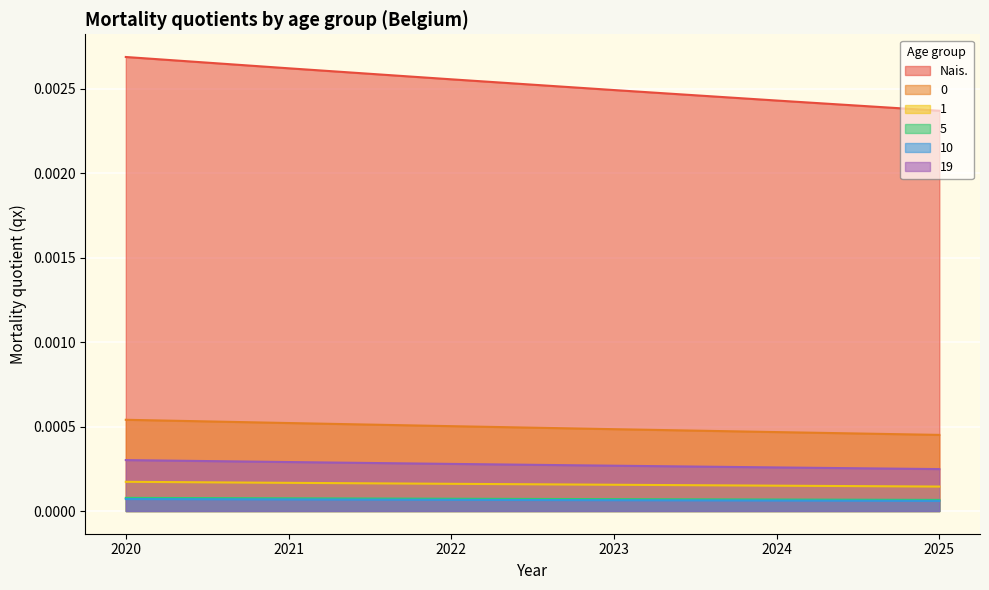

Rank the categories by 0 value from lowest to highest.

2025, 2024, 2023, 2022, 2021, 2020